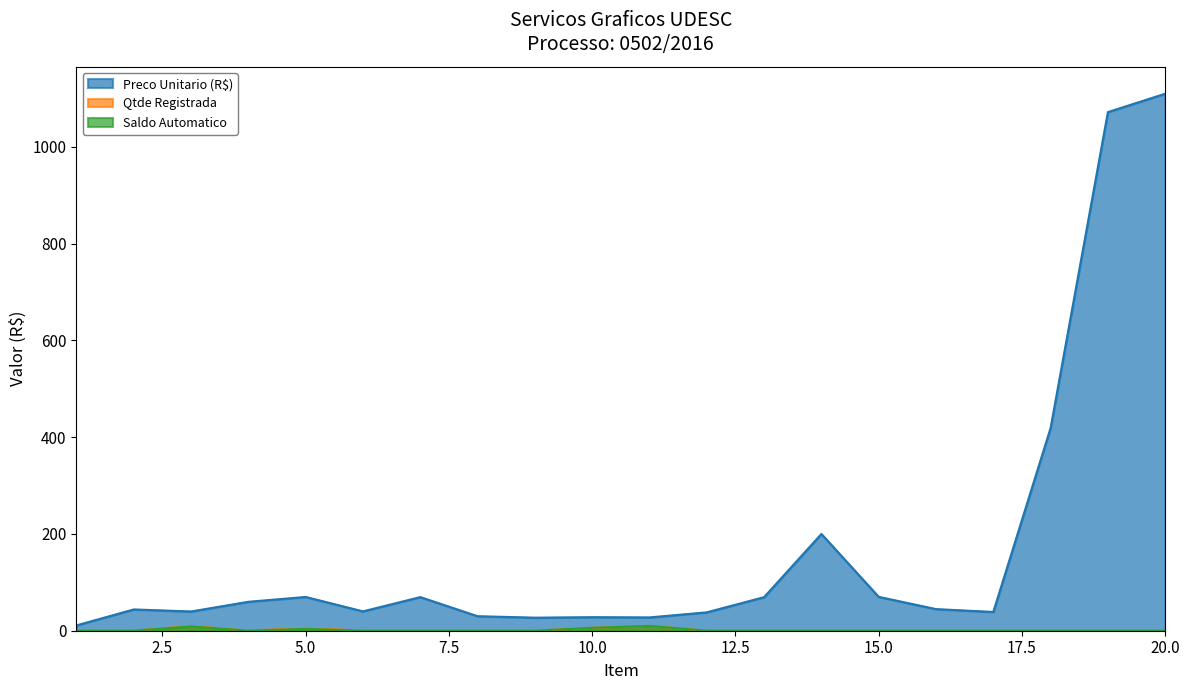

True or false: Saldo Automatico and Preco Unitario (R$) cross at least once.

False